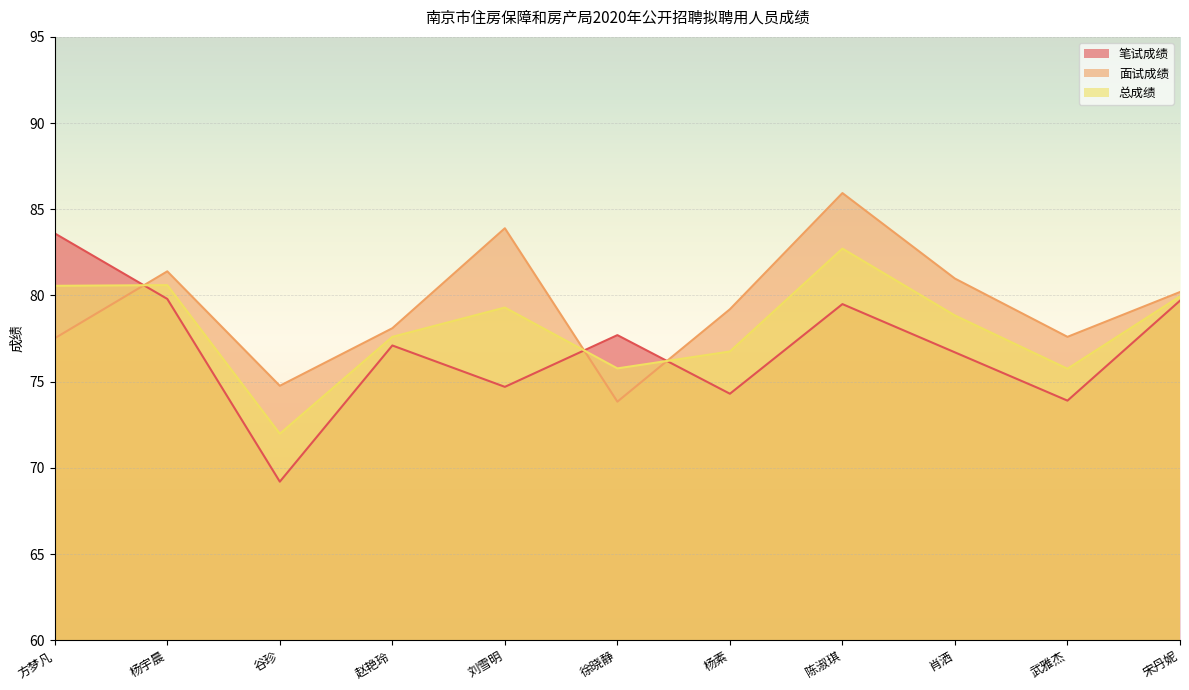

Where is 总成绩 nearest to the value 77?

杨素